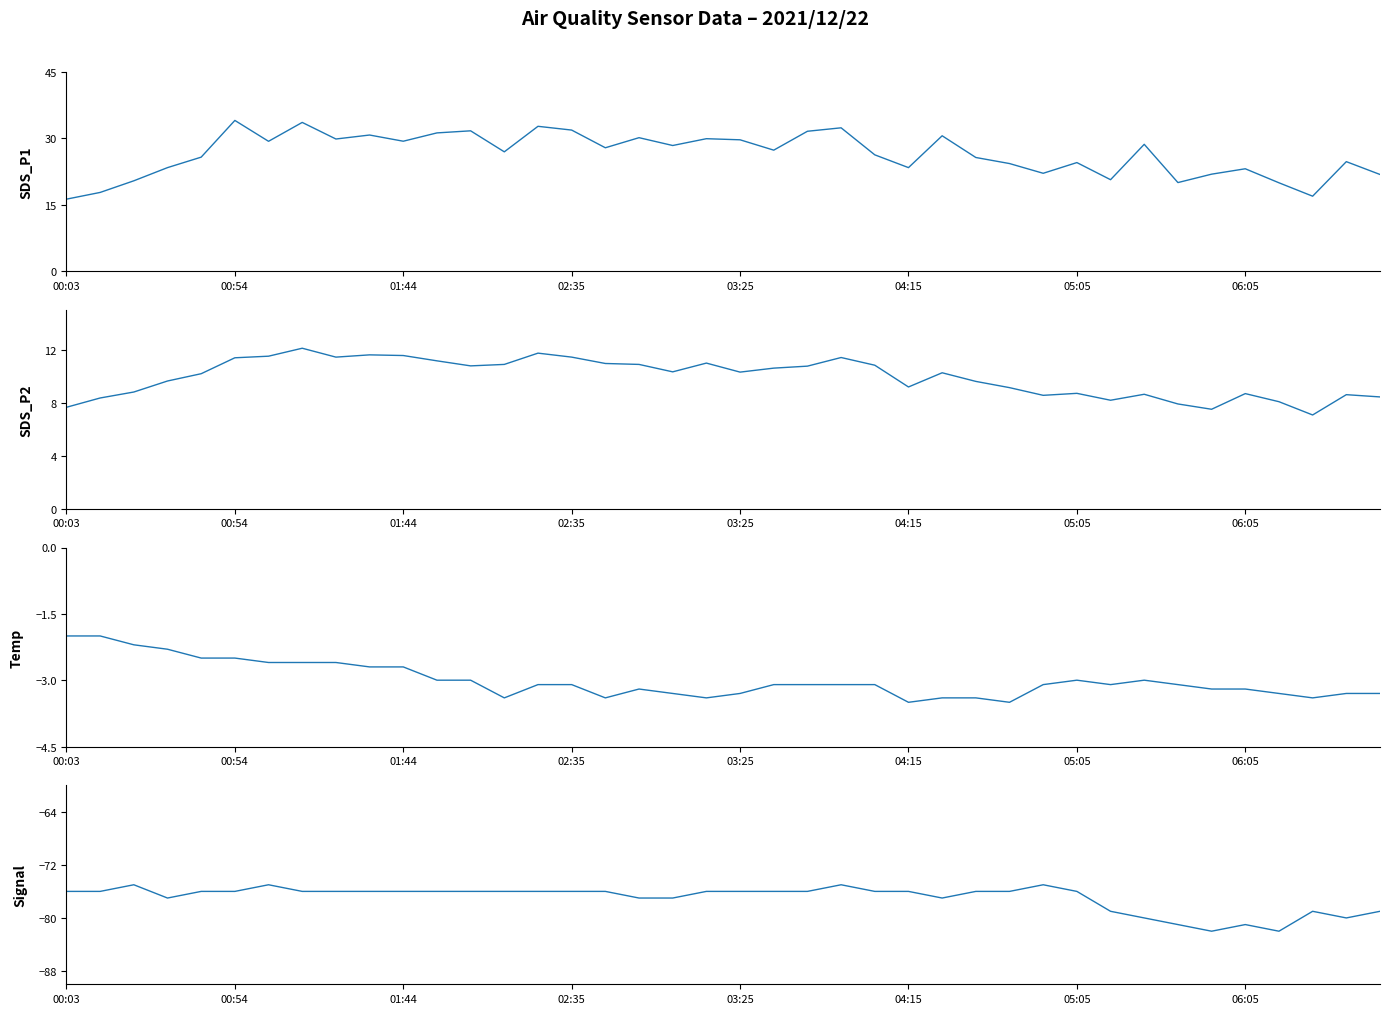

Rank the series at 05:05 from highest to lowest value.

SDS_P1, SDS_P2, Temp, Signal